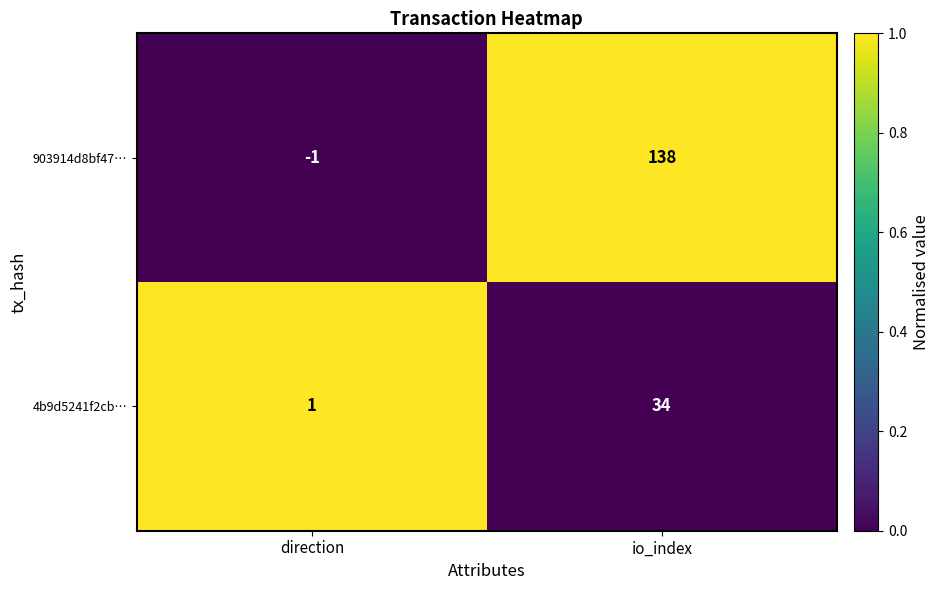

Which series has the largest total across all categories?

903914d8bf47…